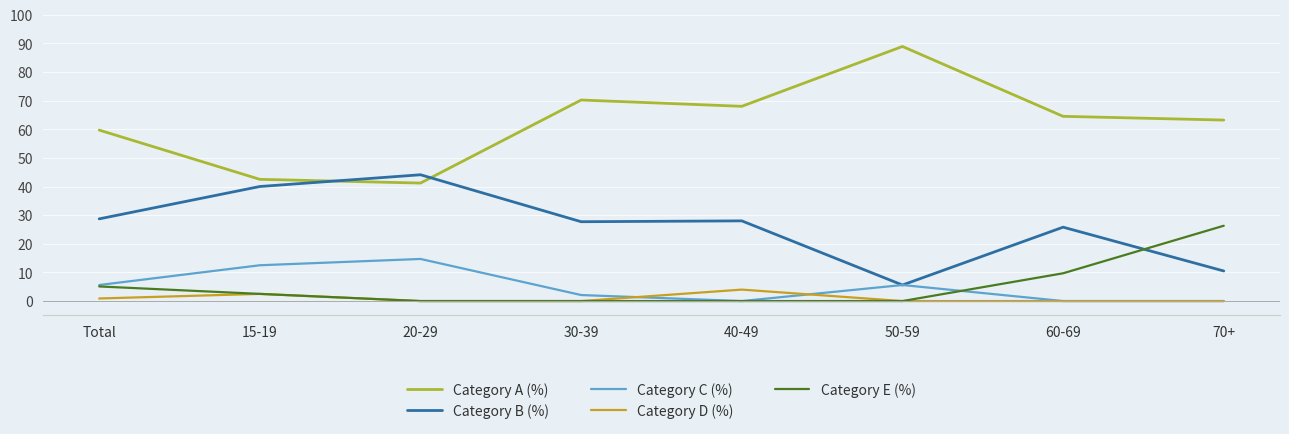

Is the value of Category B (%) at Total greater than the value of Category E (%) at 15-19?

Yes